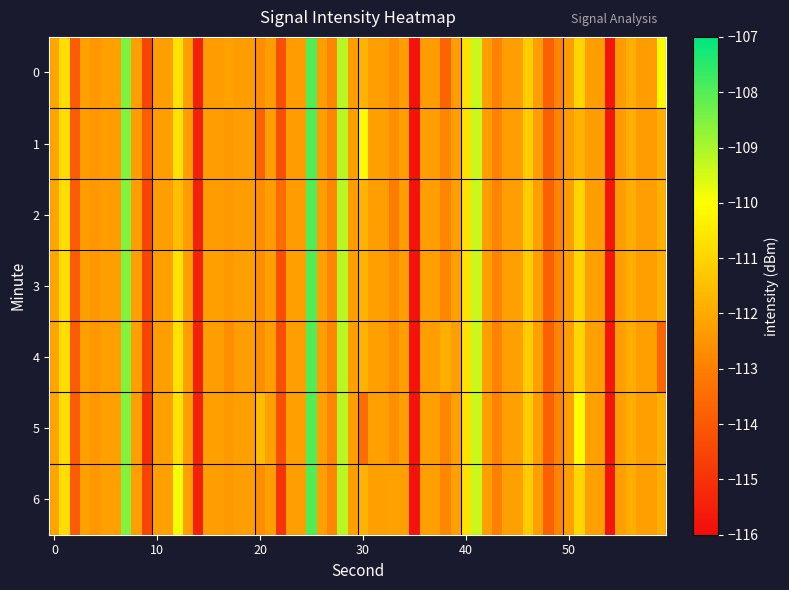

Which series has the widest spread of values?

4